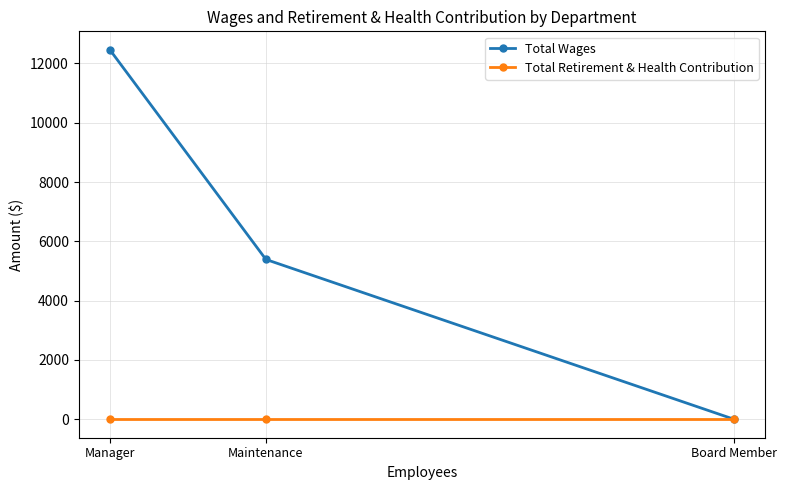

What is the total value across all series at Manager?

12461